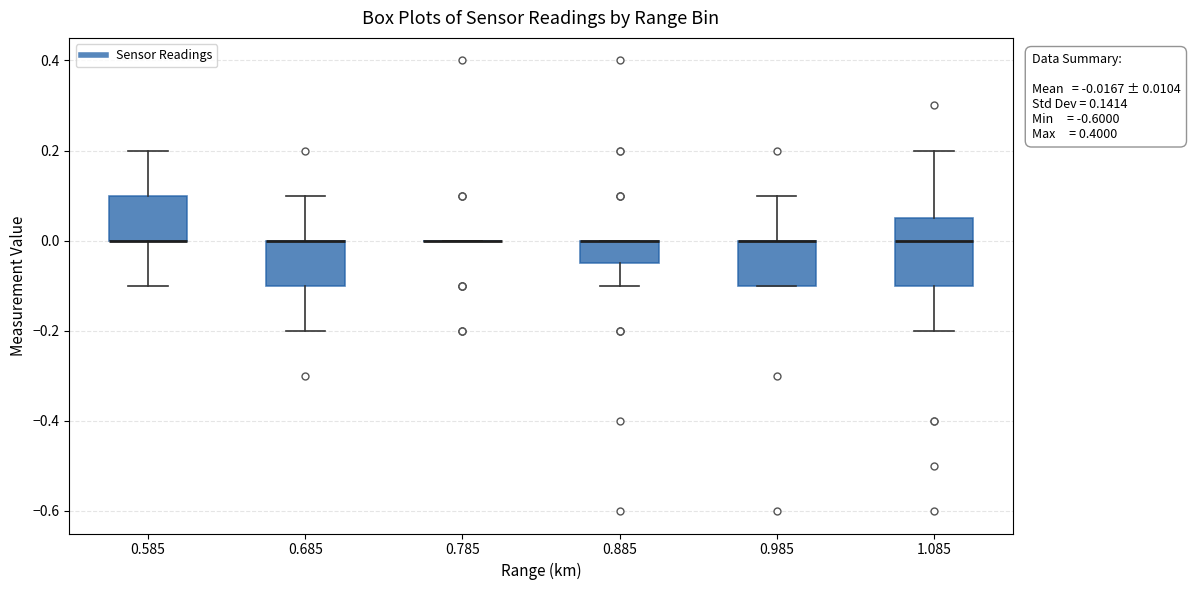

Which box is the tallest, from its lower edge to its upper edge?

1.085